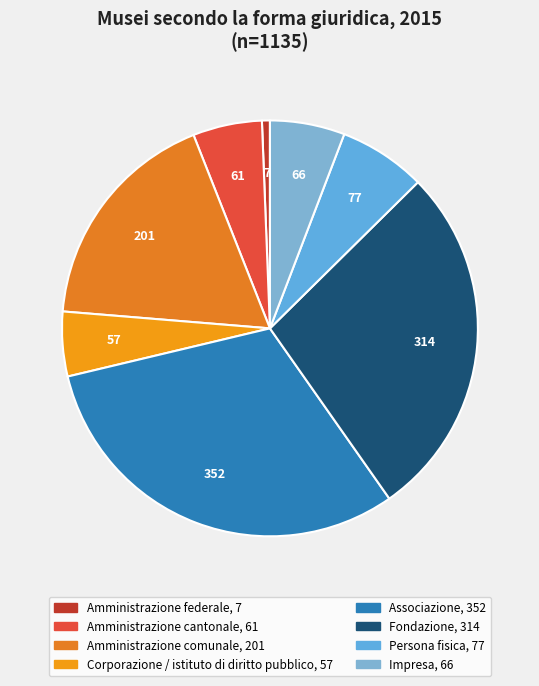

How many segments does this pie chart have?

8